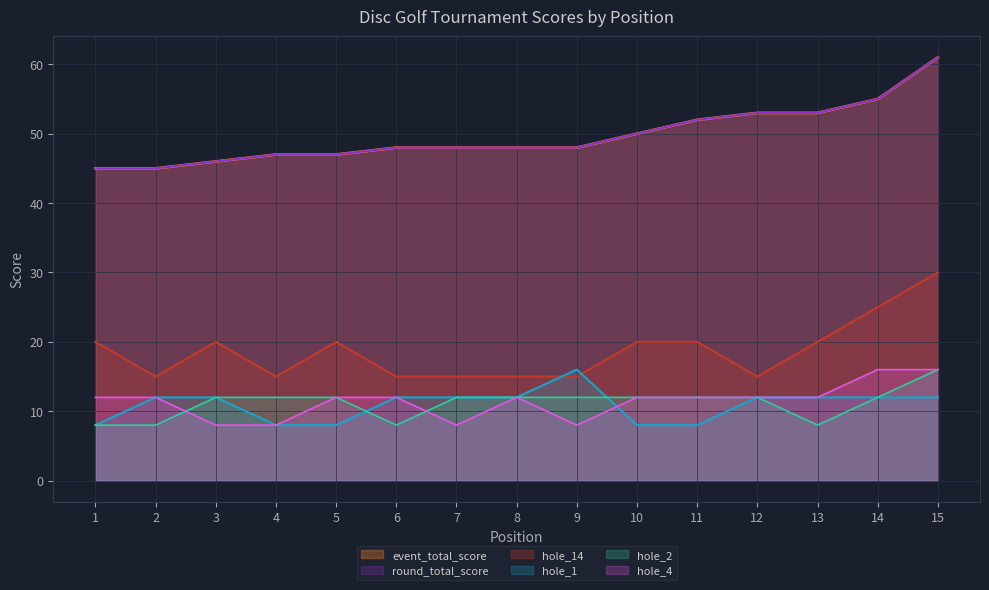

What is the difference between the highest and lowest values at 3?

38